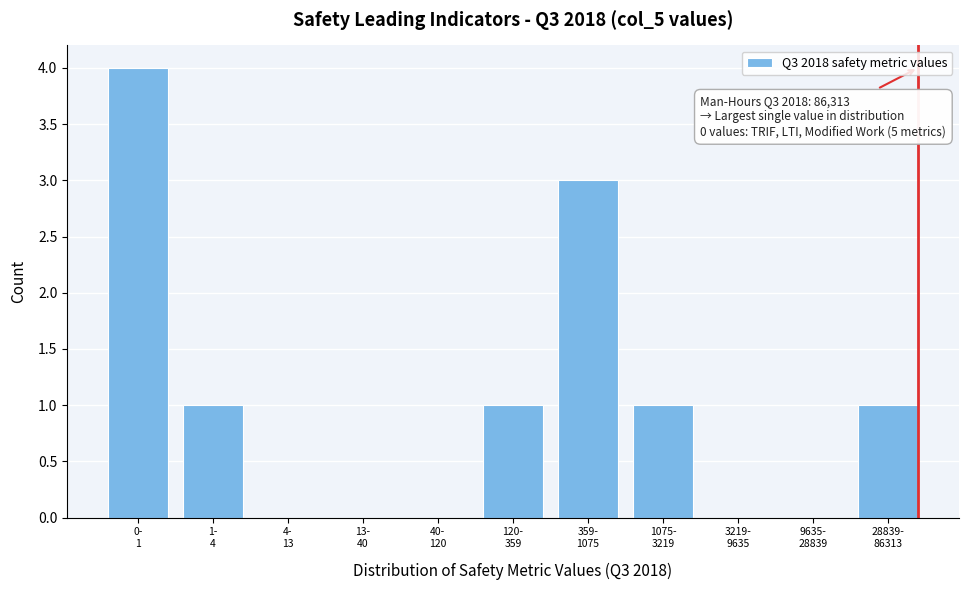

What is the greatest value displayed?

4